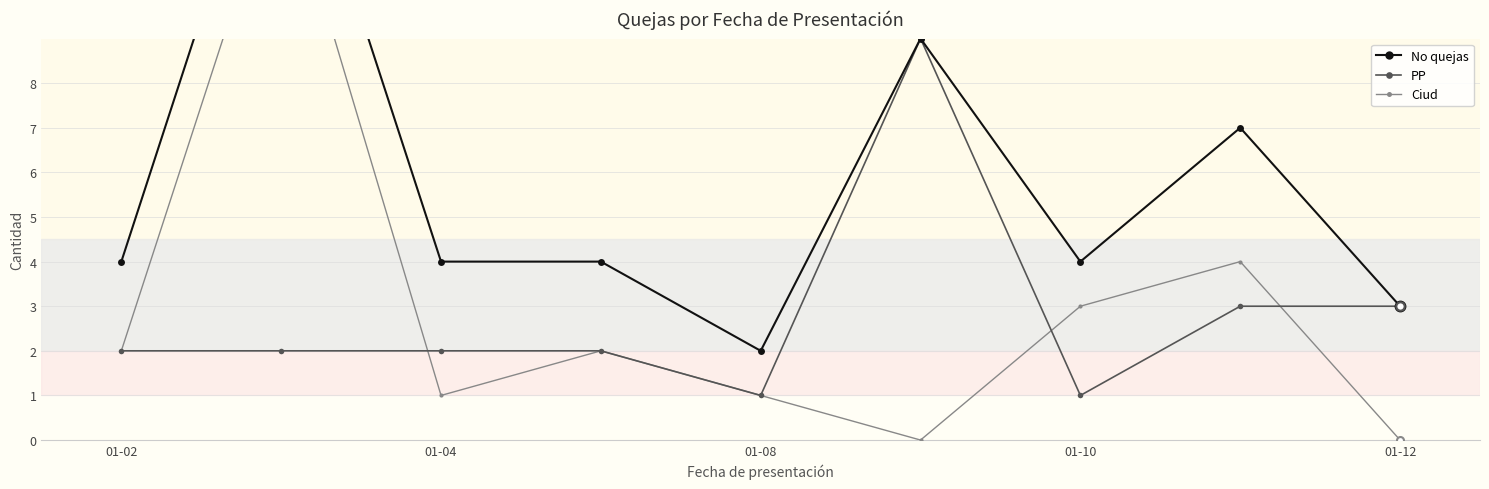

Is it true that PP equals 9 at 5?

True